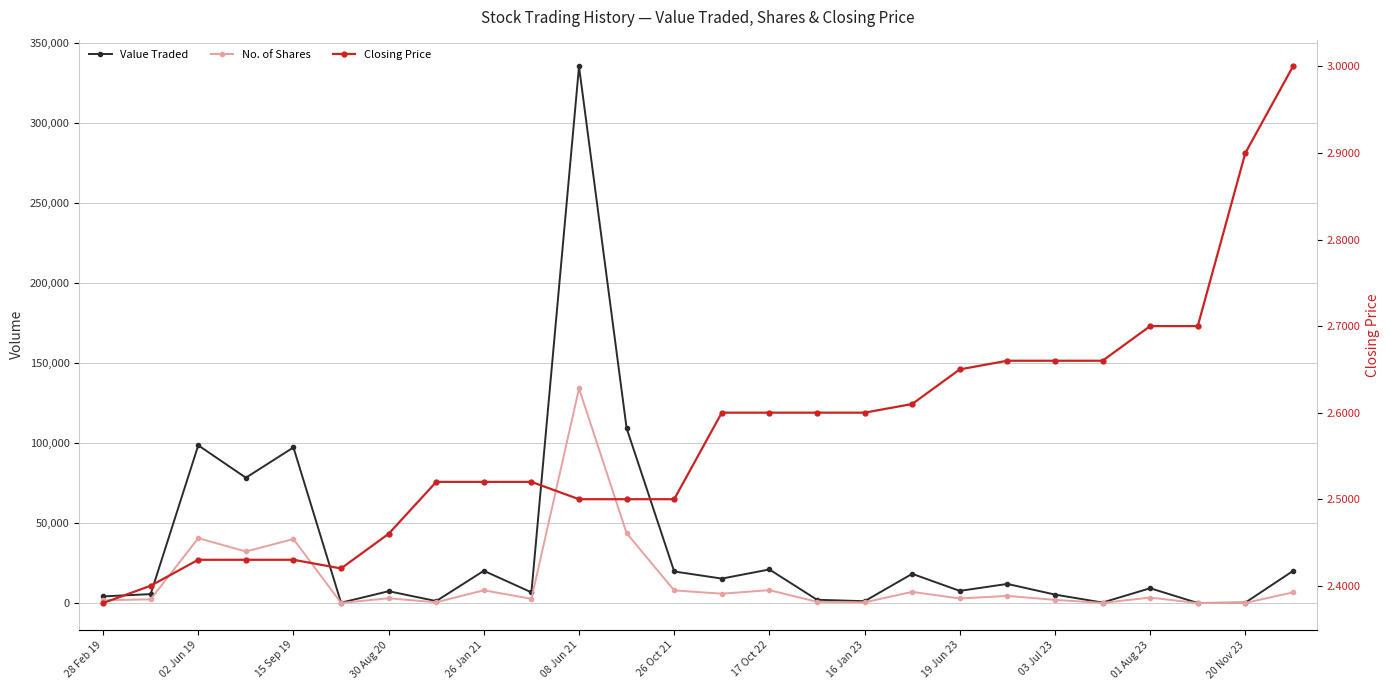

Is this an area chart (filled region under the line)?

No